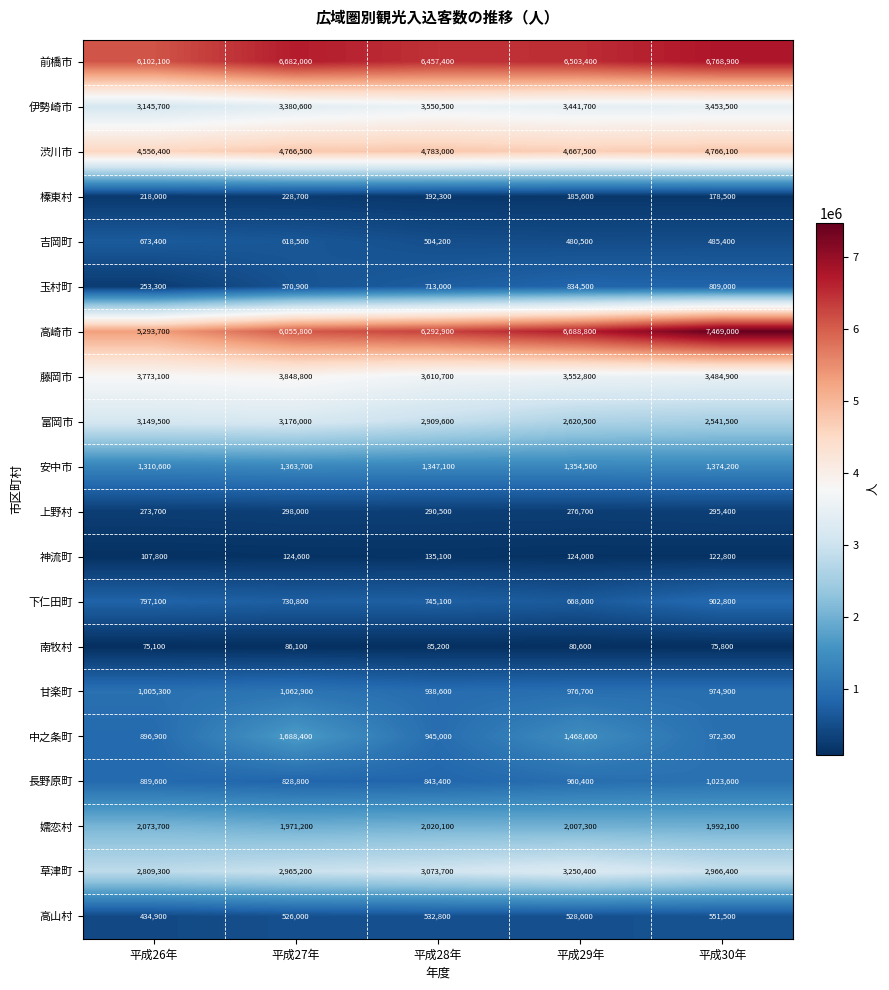

List the labels in order of 安中市 value, largest first.

平成30年, 平成27年, 平成29年, 平成28年, 平成26年